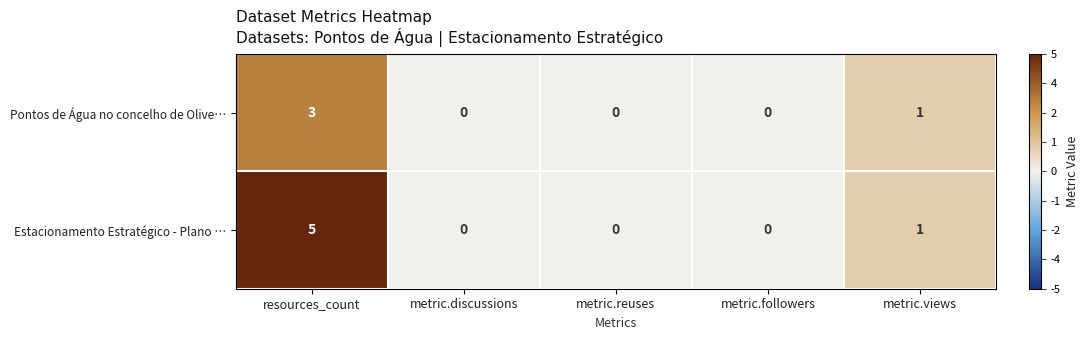

What is the difference between the Pontos de Água no concelho de Olive… values at resources_count and metric.discussions?

3